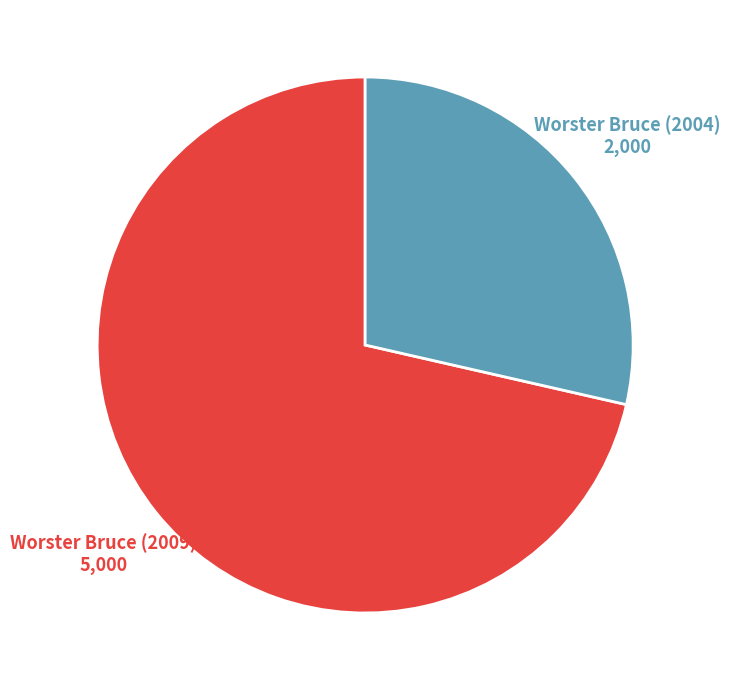

Is there a majority slice in this chart?

Yes